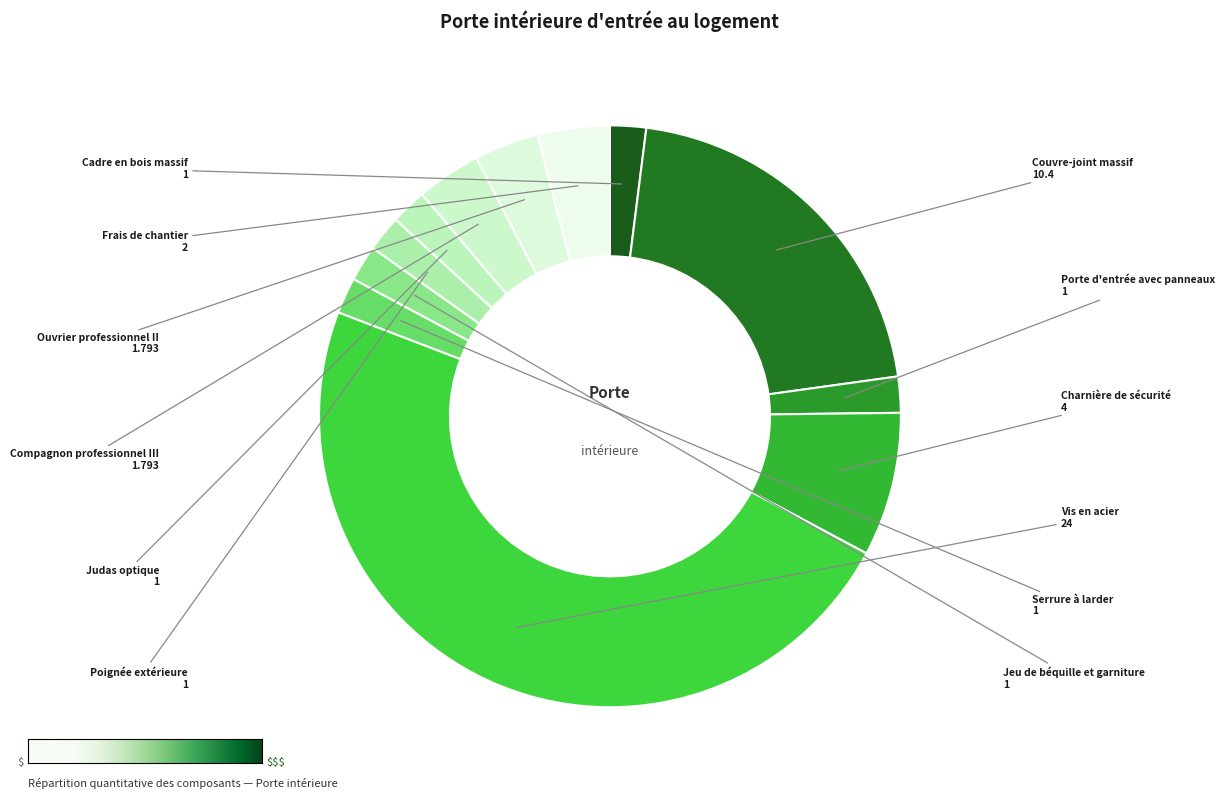

How many segments does this pie chart have?

12